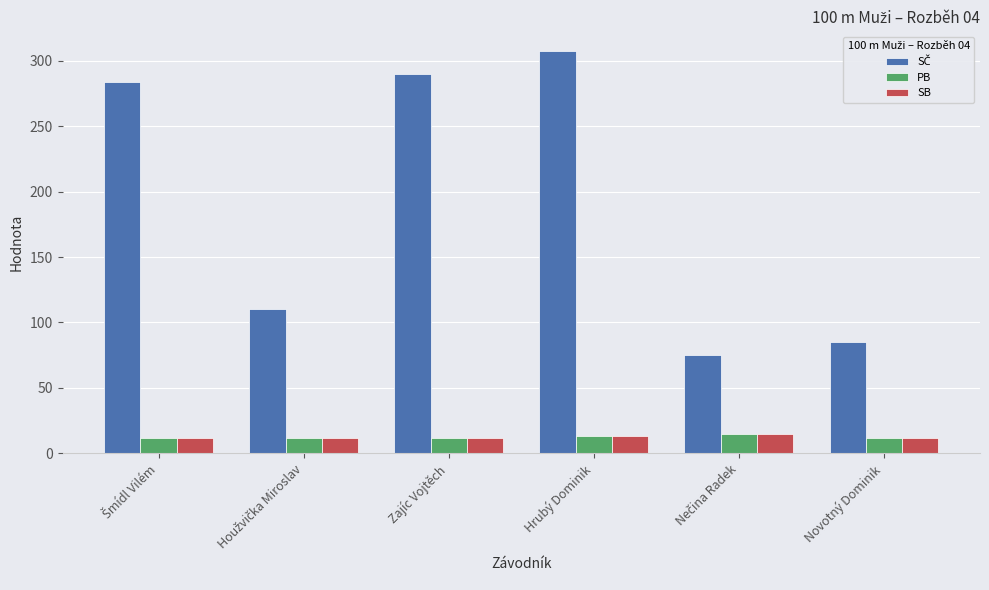

What is the approximate value of PB at Novotný Dominik?

11.4